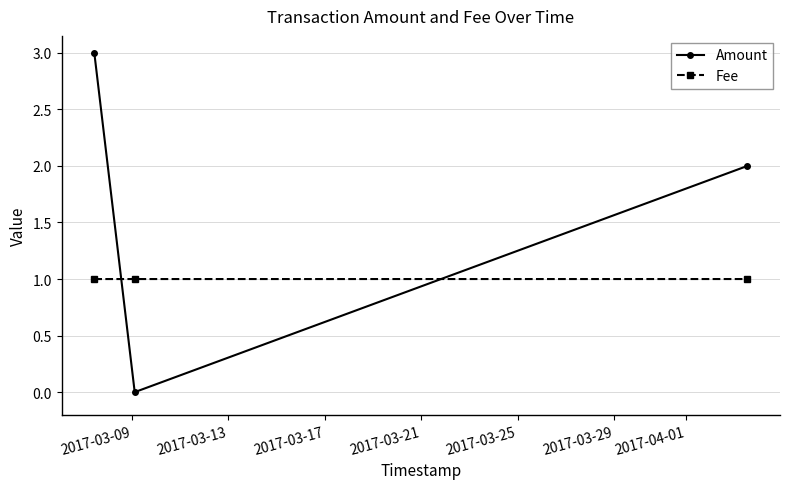

How many Amount values are between 0 and 3?

3